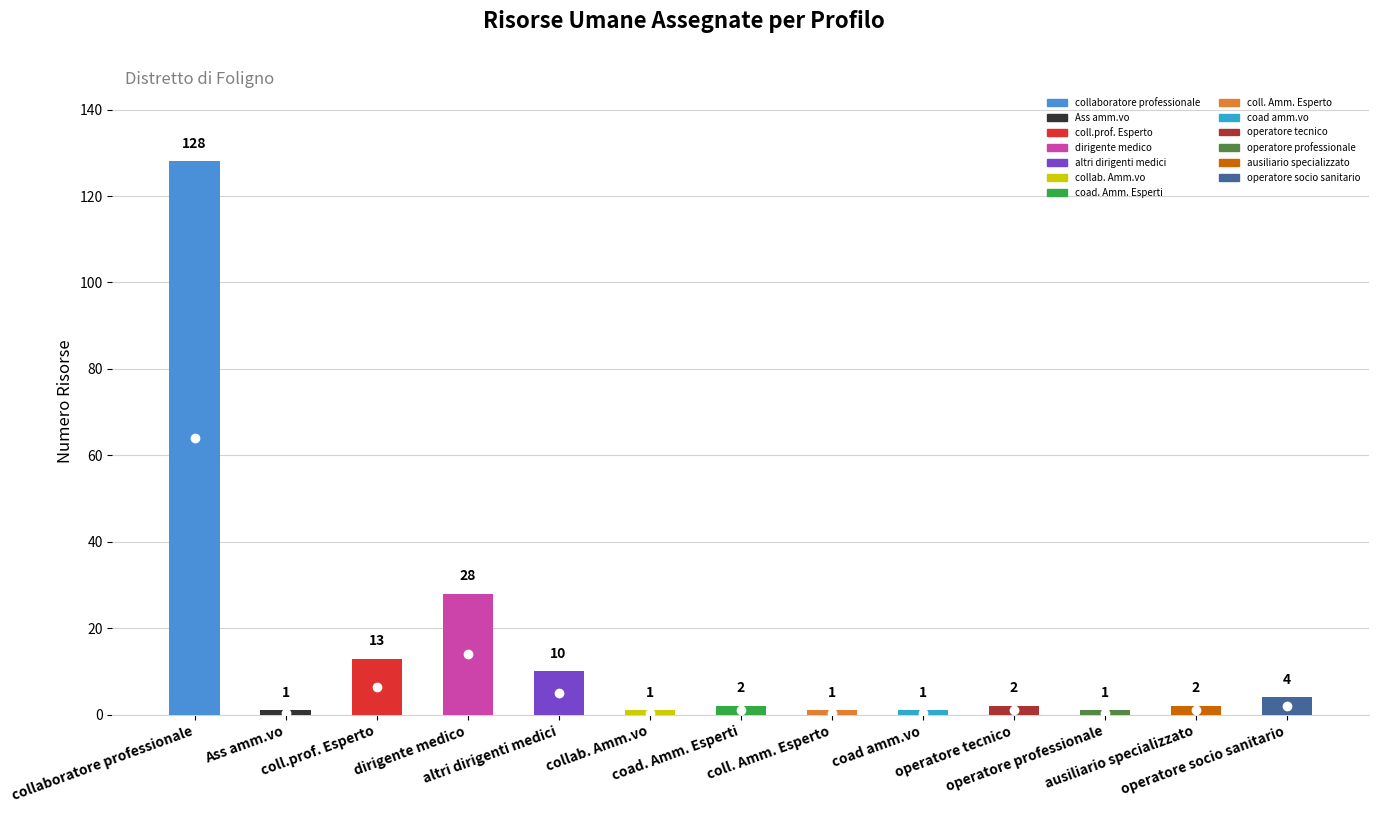

How many data points does each series have?

13